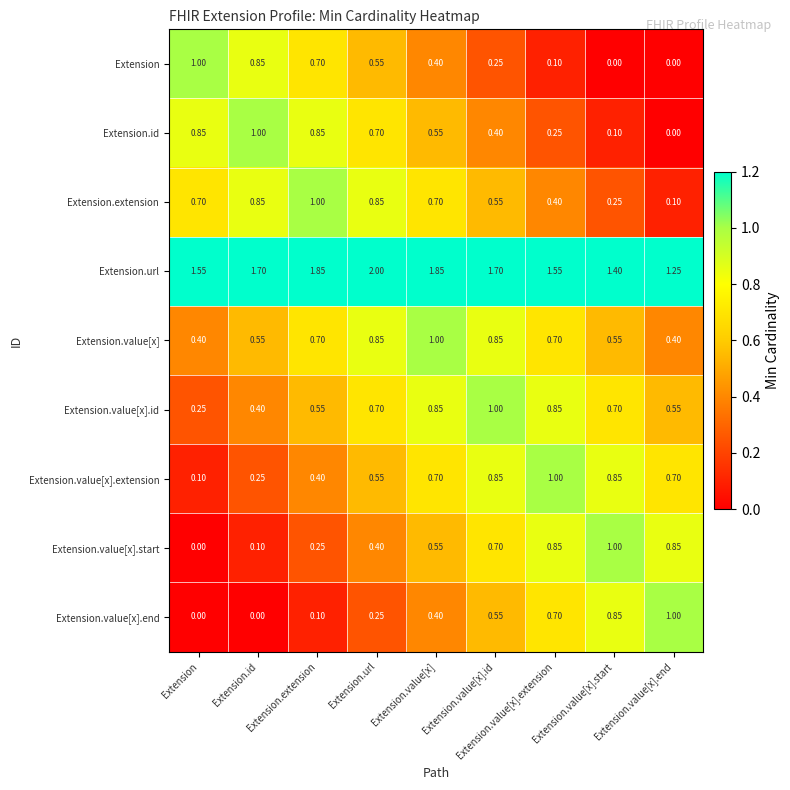

Which category has the lowest value in the Extension.value[x].id series?

Extension